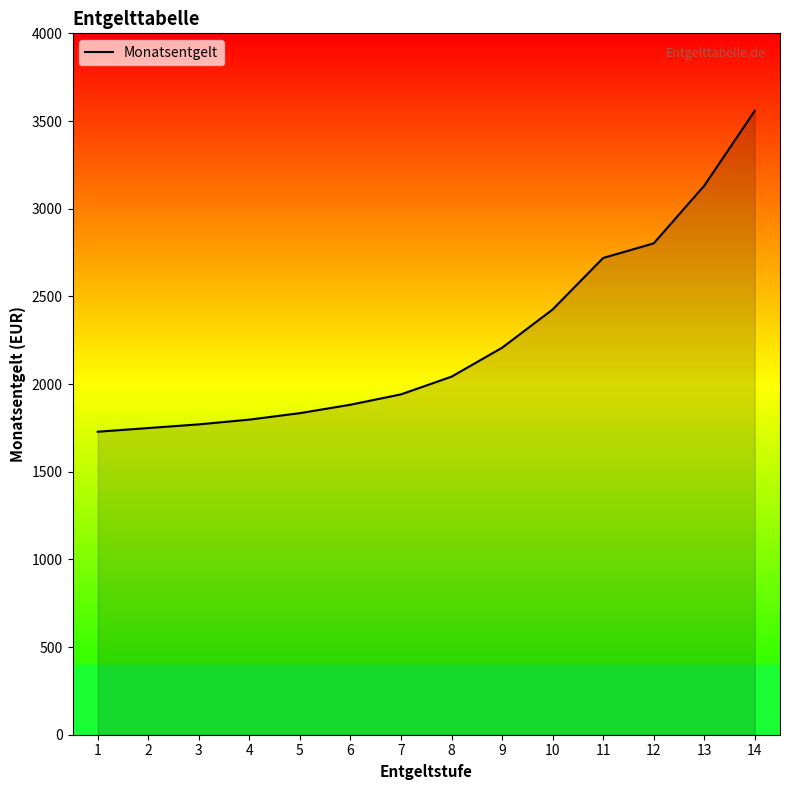

The value at 2 is 722. True or false?

False